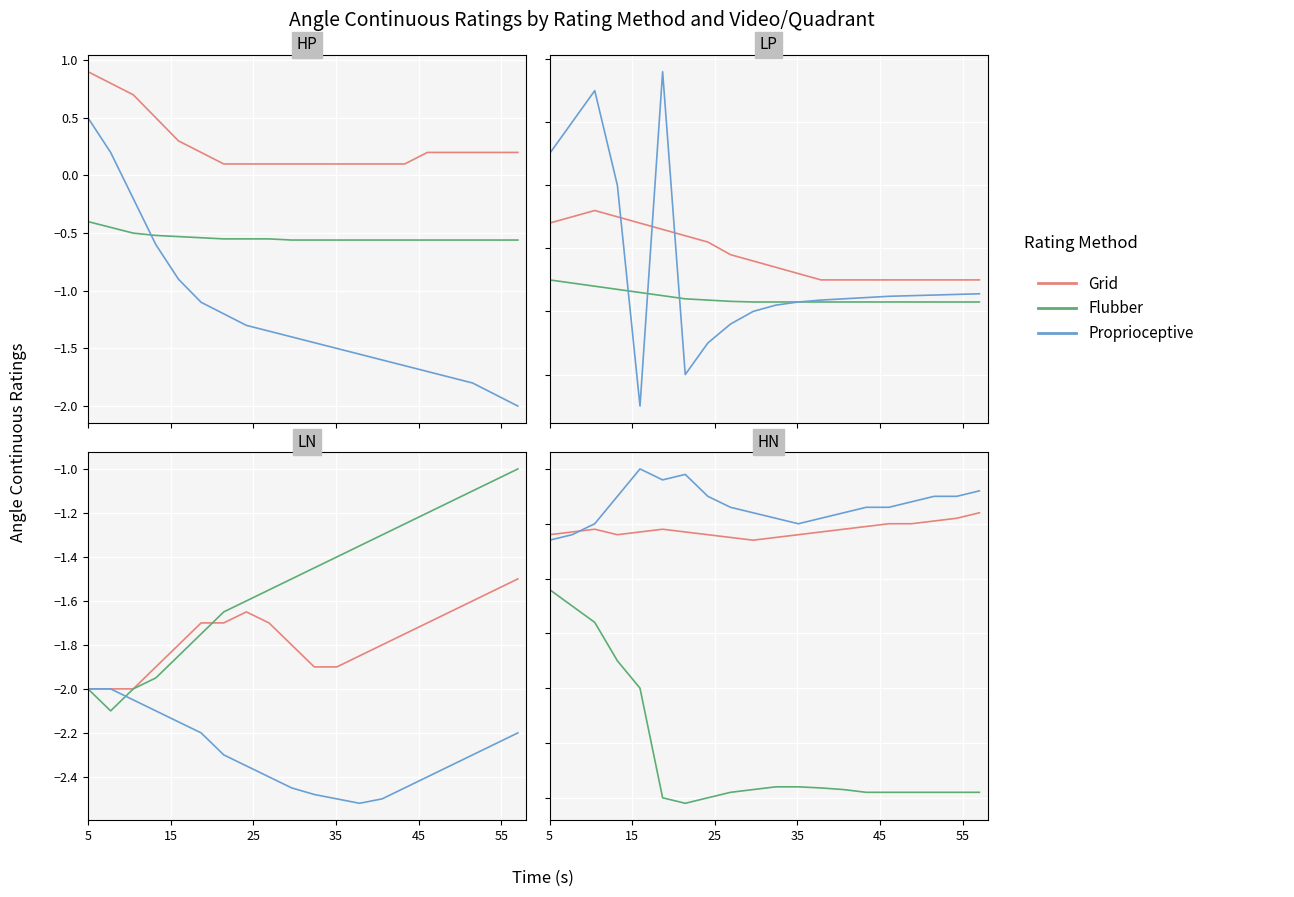

True or false: Grid and Flubber intersect in this chart.

False